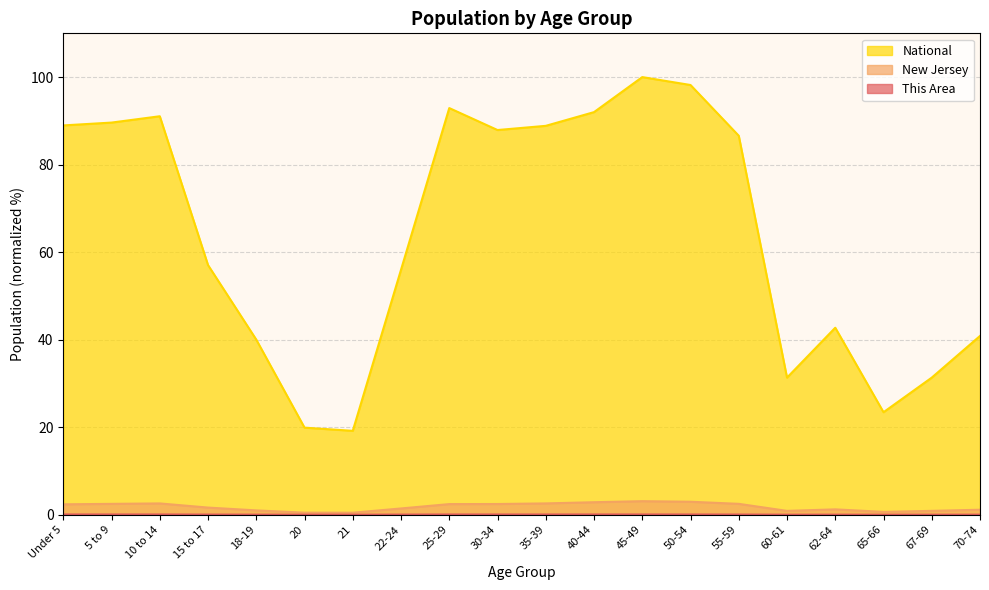

What is the greatest value displayed?

100.0